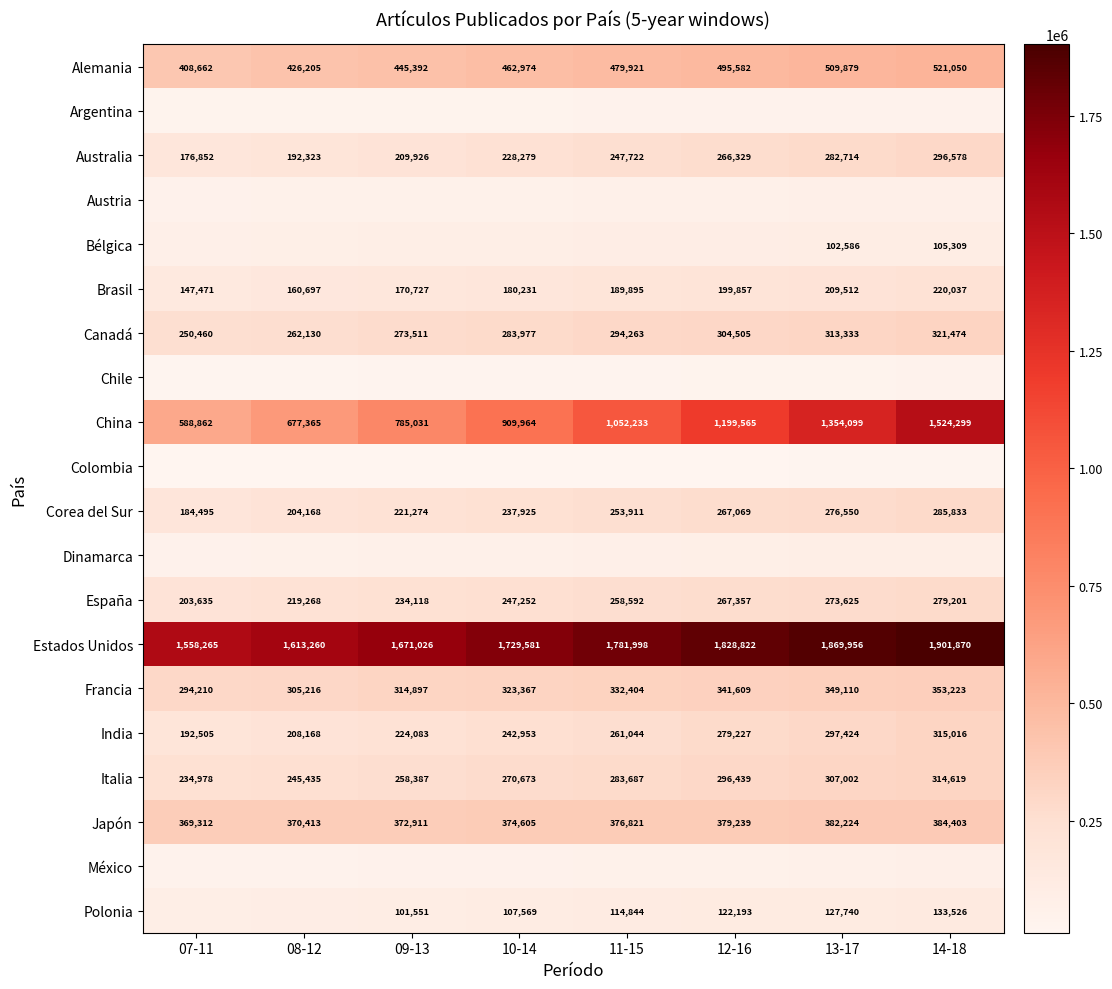

What is the difference between the second highest and minimum values in the Estados Unidos series?

311691